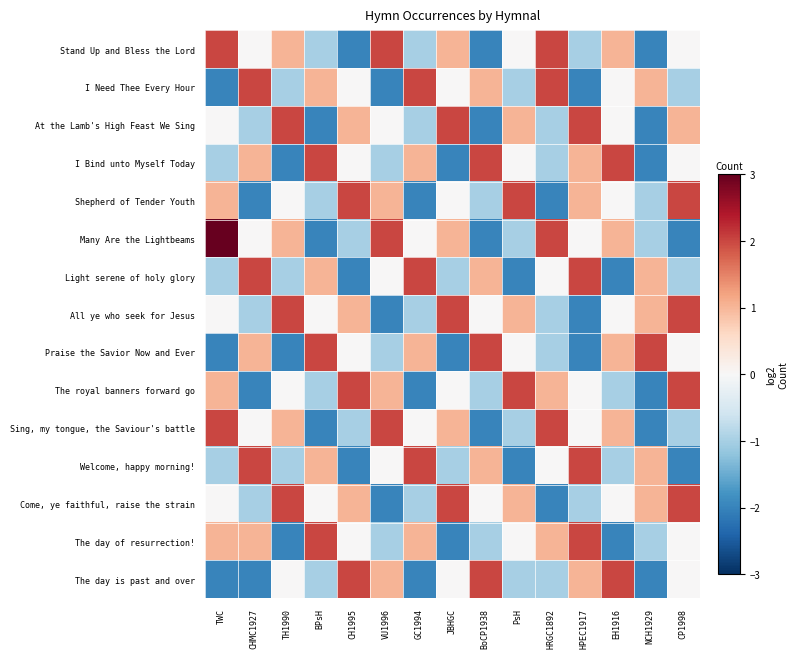

Rank the series by their maximum value, from highest to lowest.

Many Are the Lightbeams, Stand Up and Bless the Lord, I Need Thee Every Hour, At the Lamb's High Feast We Sing, I Bind unto Myself Today, Shepherd of Tender Youth, Light serene of holy glory, All ye who seek for Jesus, Praise the Savior Now and Ever, The royal banners forward go, Sing, my tongue, the Saviour's battle, Welcome, happy morning!, Come, ye faithful, raise the strain, The day of resurrection!, The day is past and over